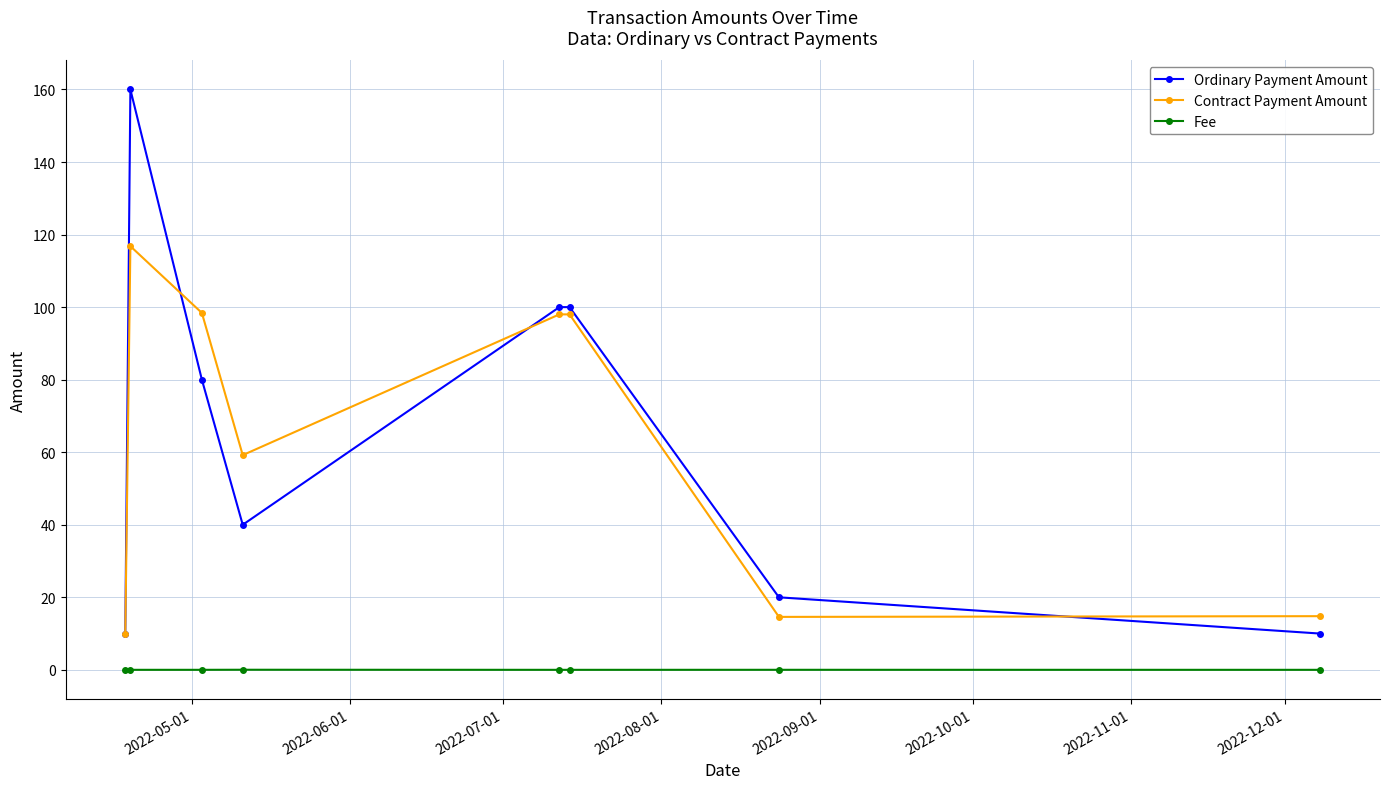

At how many categories does at least one series exceed 62?

4